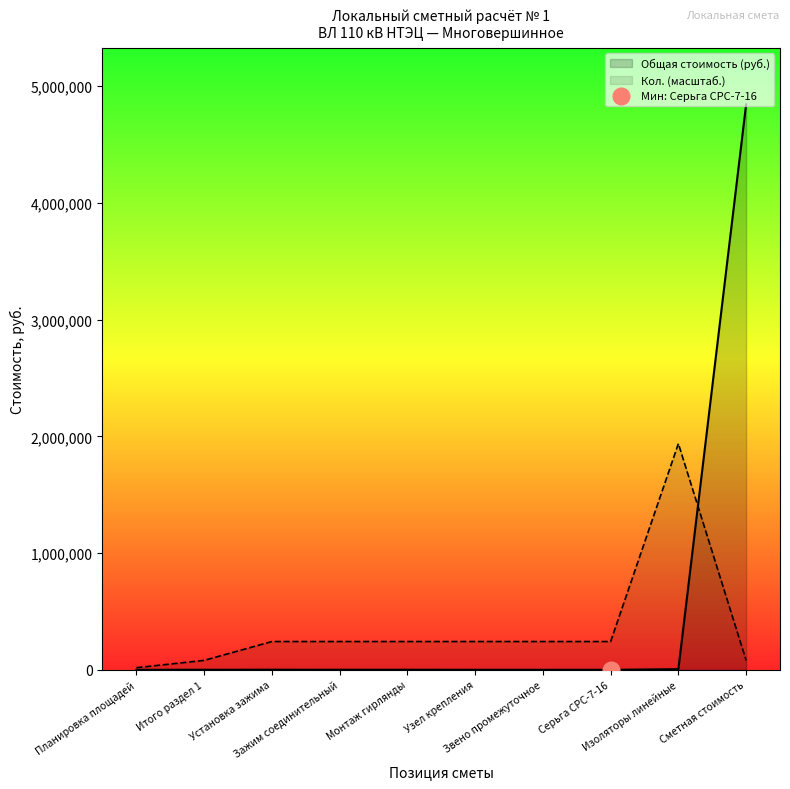

What is the average value of the Кол. series?

357116.9